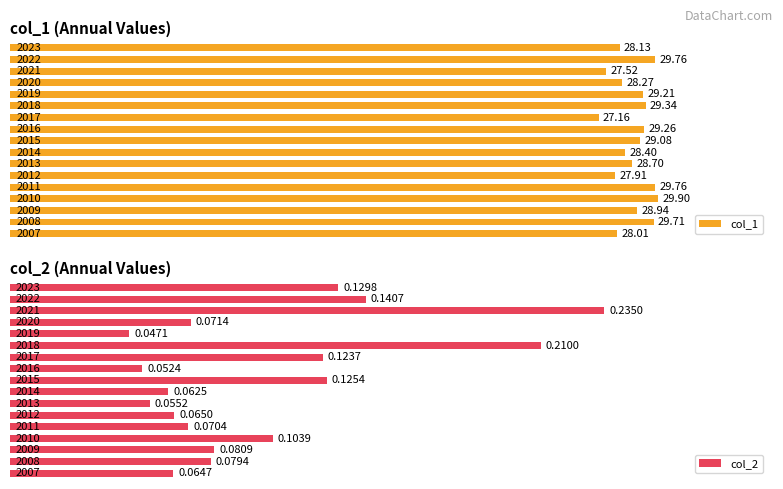

Reading right to left, transcribe all the data shown in this chart.

col_1: 28.1	29.8	27.5	28.3	29.2	29.3	27.2	29.3	29.1	28.4	28.7	27.9	29.8	29.9	28.9	29.7	28.0
col_2: 0.1	0.1	0.2	0.1	0.0	0.2	0.1	0.1	0.1	0.1	0.1	0.1	0.1	0.1	0.1	0.1	0.1